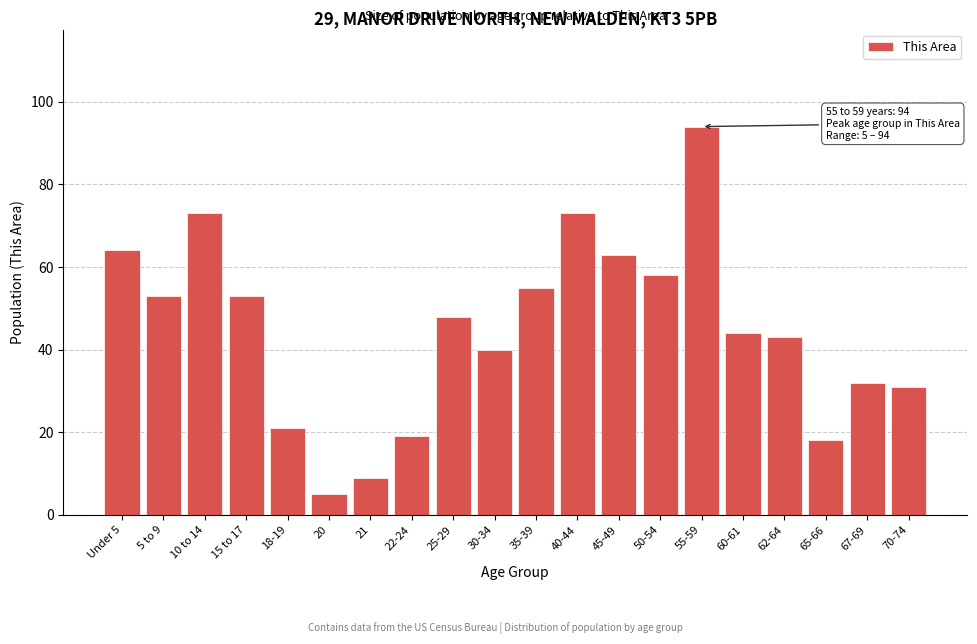

Reading left to right, transcribe all the data shown in this chart.

Under 5=64	5 to 9=53	10 to 14=73	15 to 17=53	18-19=21	20=5	21=9	22-24=19	25-29=48	30-34=40	35-39=55	40-44=73	45-49=63	50-54=58	55-59=94	60-61=44	62-64=43	65-66=18	67-69=32	70-74=31